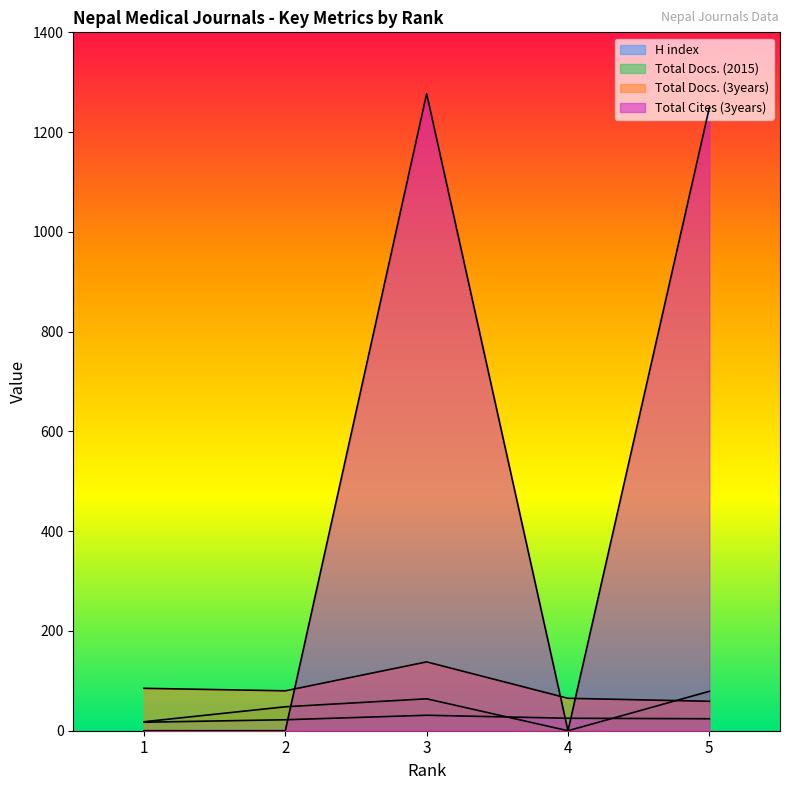

How many interior local peaks does the H index series have?

1